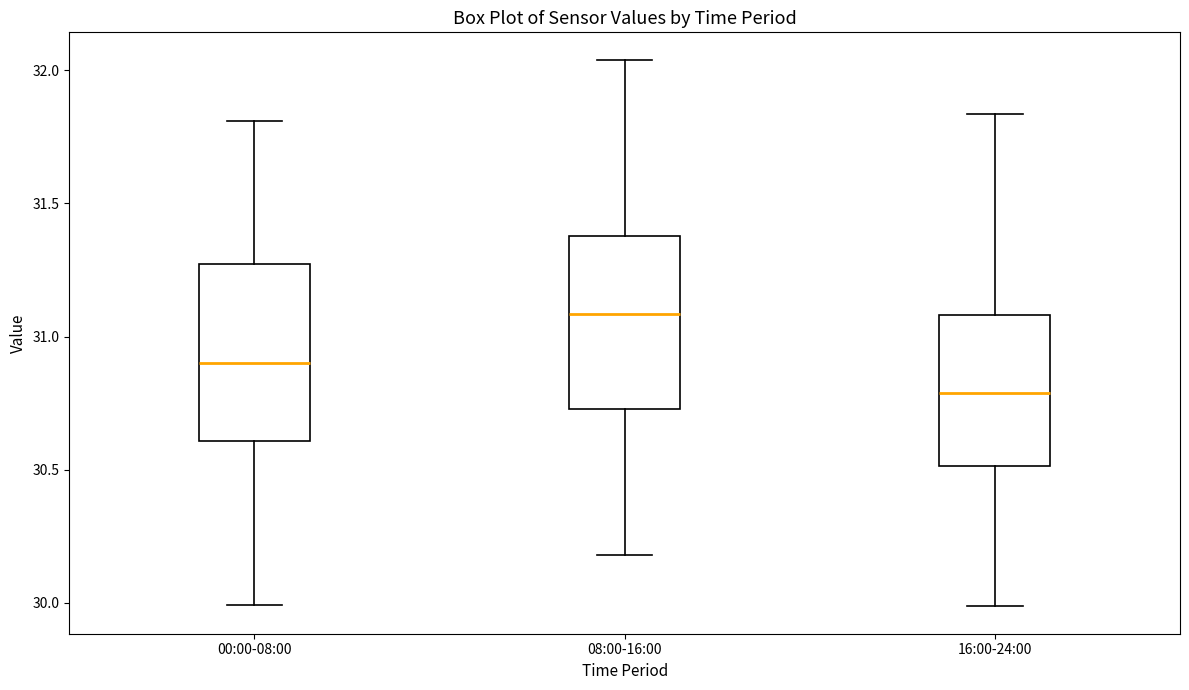

Which box's median line is the lowest?

16:00-24:00